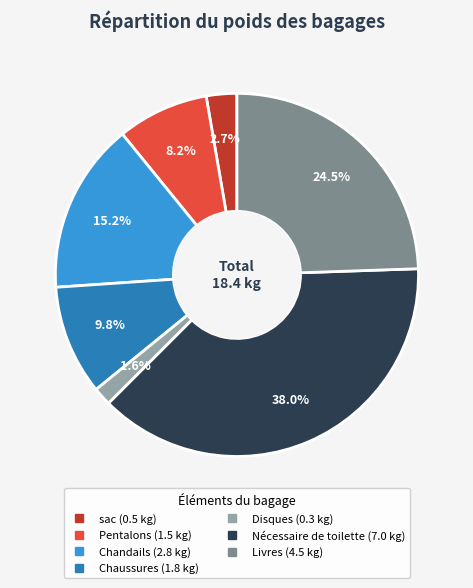

Which slice is the smallest?

Disques